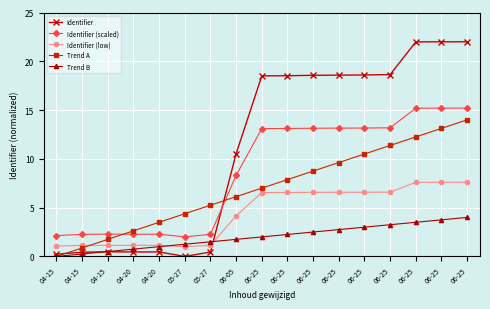

What are all the series names shown in the legend?

Identifier, Identifier (scaled), Identifier (low), Trend A, Trend B